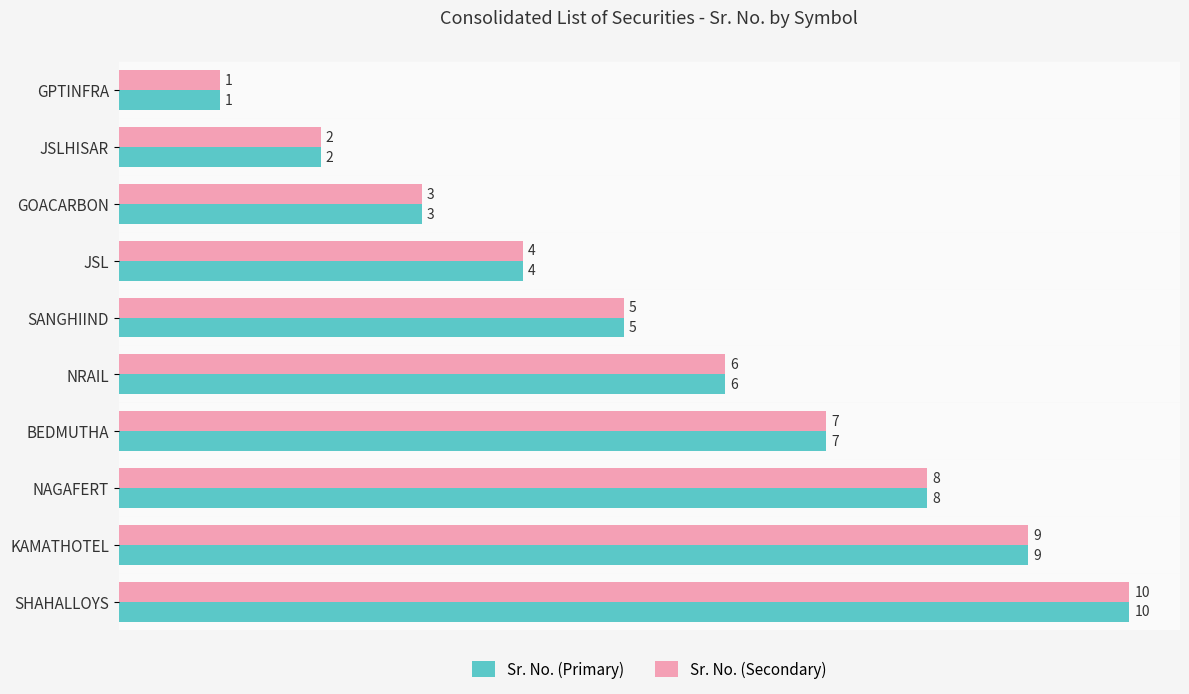

How many categories are shown in the chart?

10